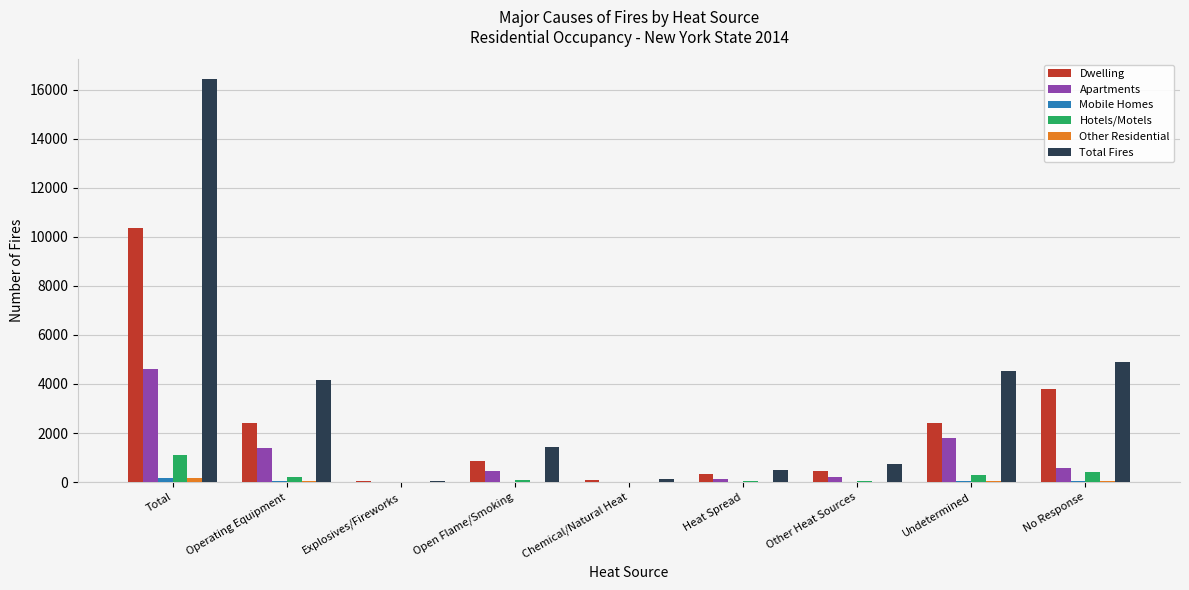

At which category is the sum across all series the highest?

Total